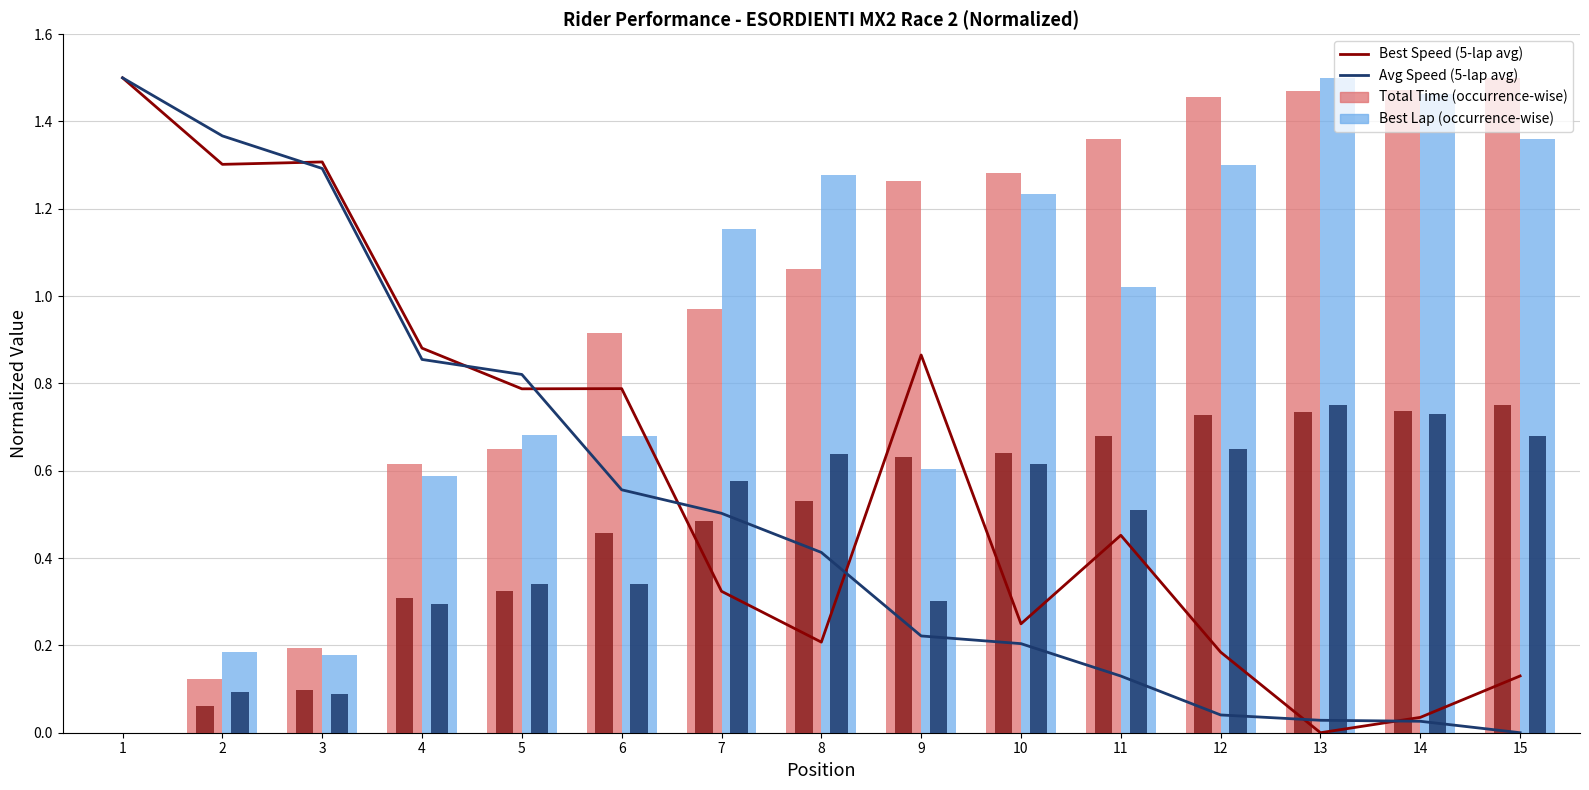

How many bars are there in each group?

4